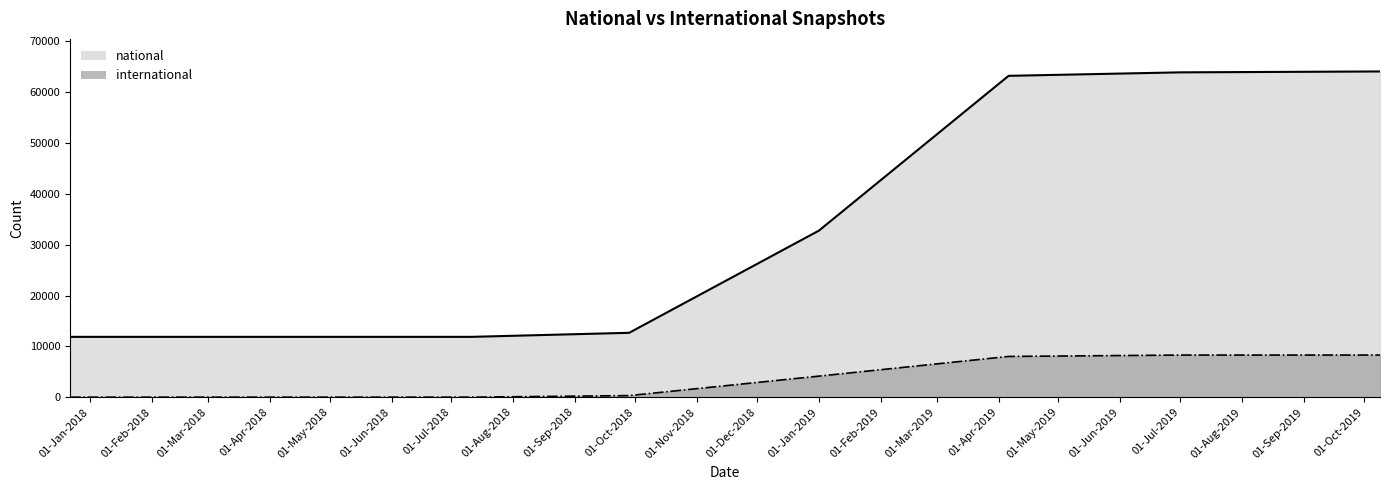

Count the number of data series in this chart.

2